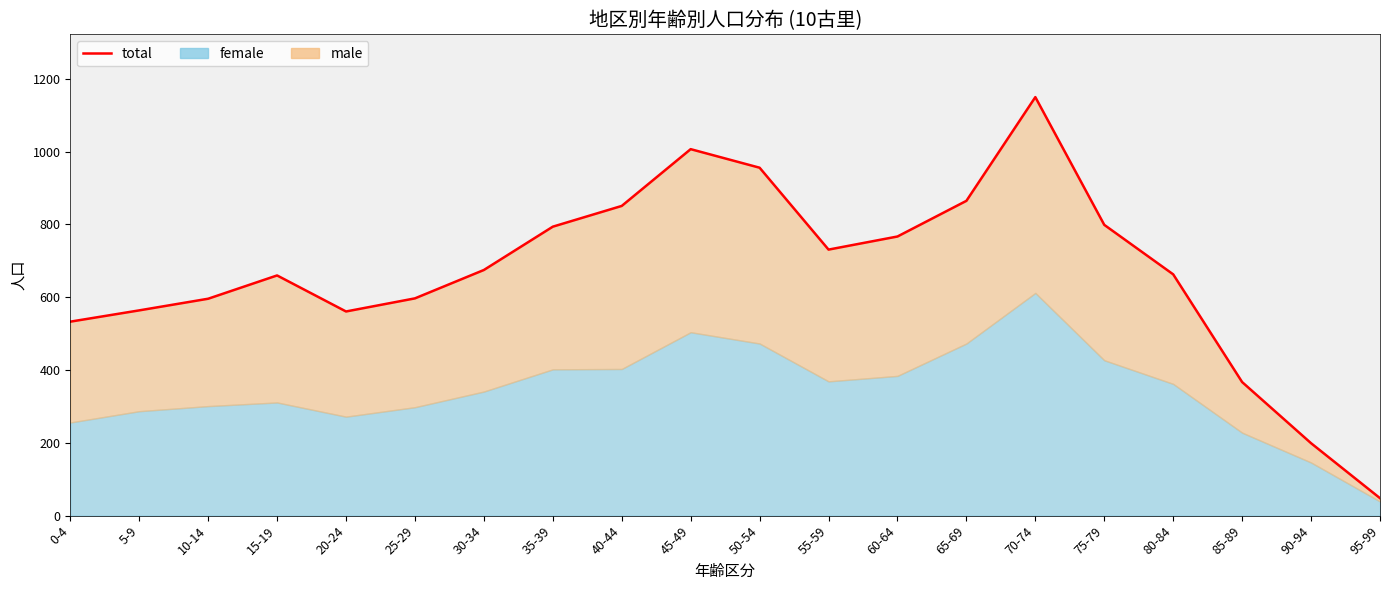

Does the chart have visible grid lines?

No